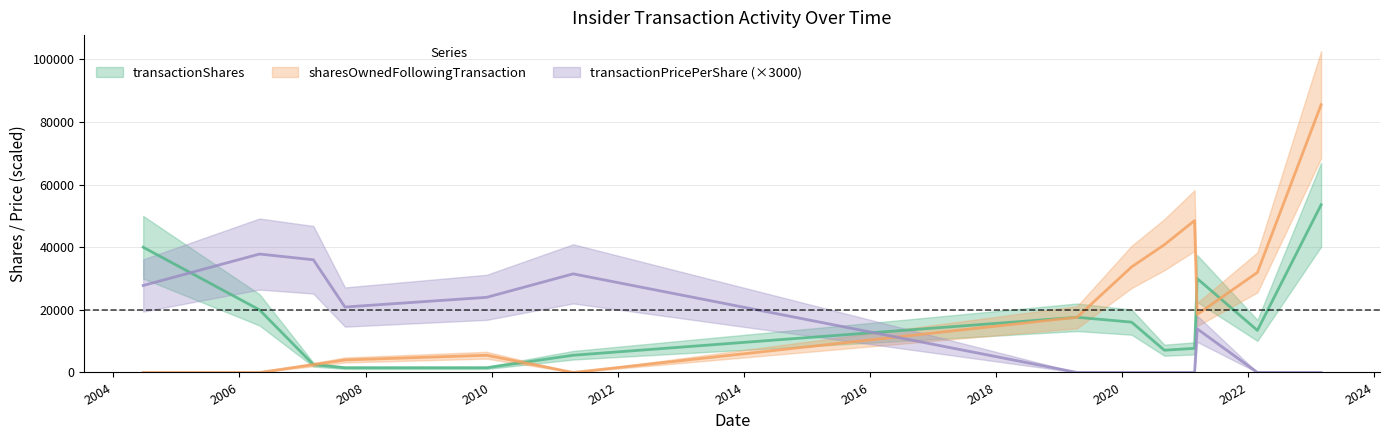

How many values in the transactionShares series are below 13440?

6